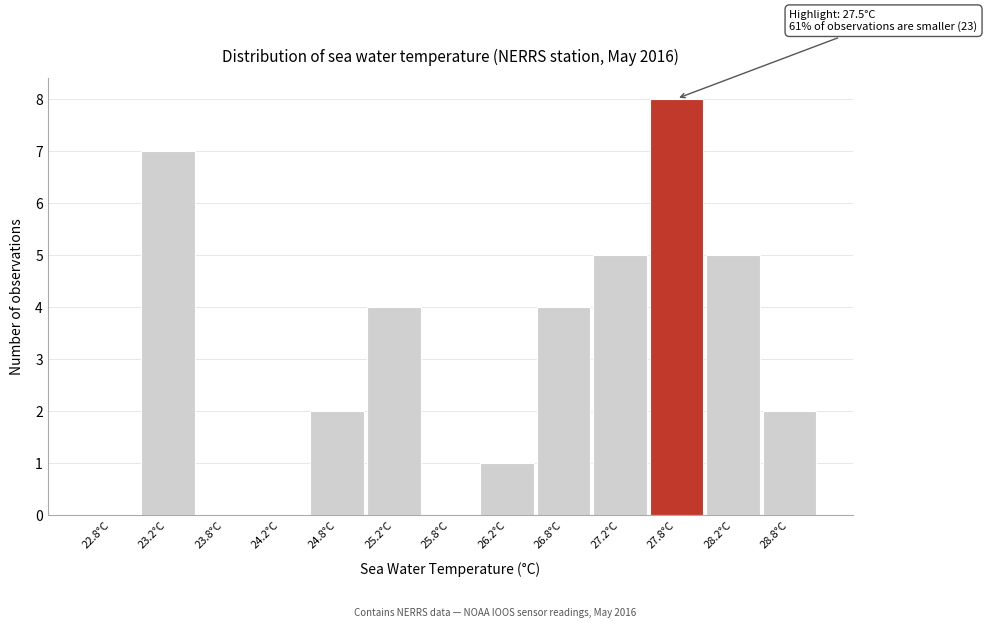

Which range on the x-axis has the tallest bar?

27.5 to 28.0